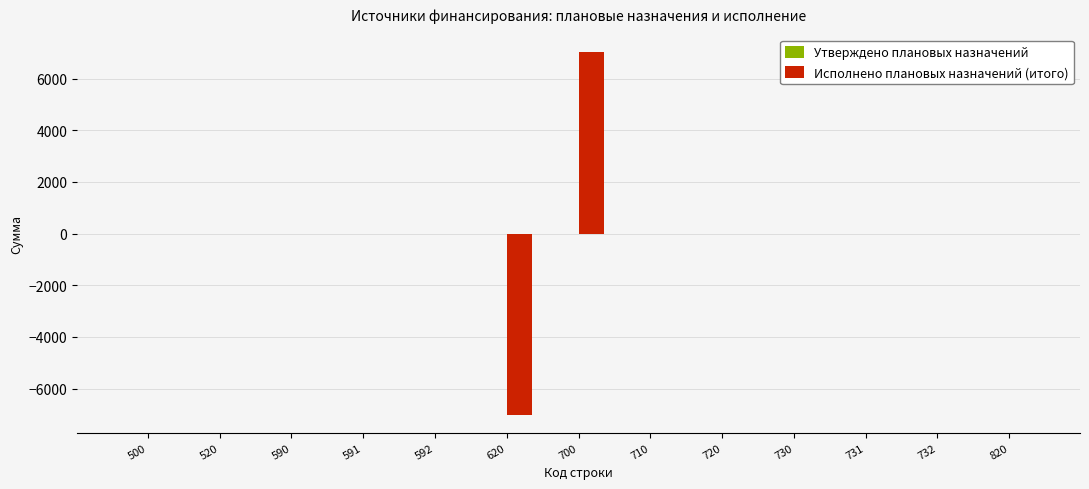

What is the change in value from 520 to 700?

+7010.0